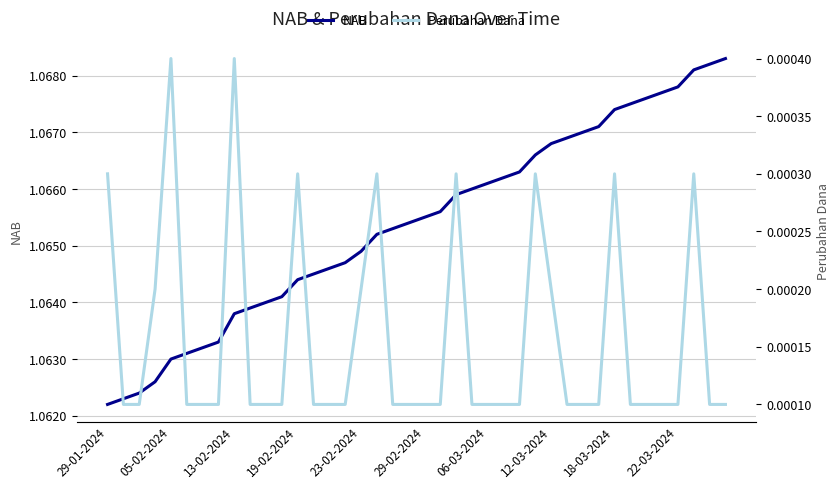

How many lines are shown in the chart?

2